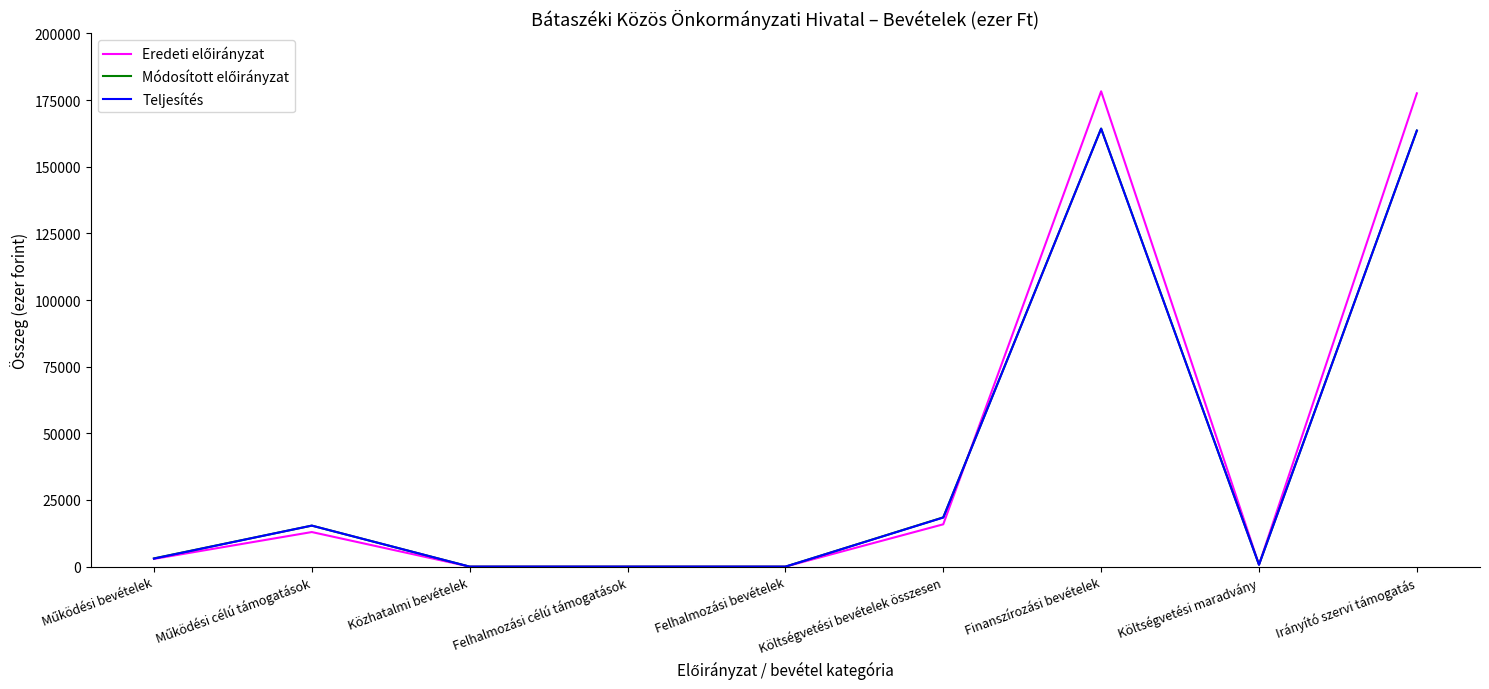

What is the total value across all series at Költségvetési bevételek összesen?

52793